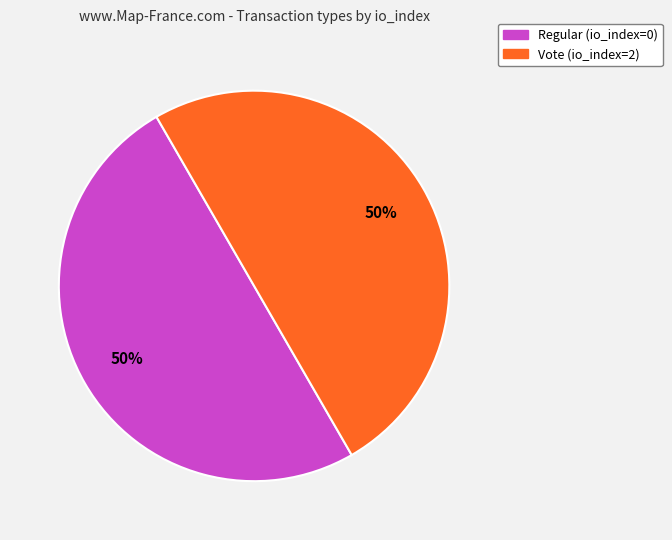

To the nearest percent, what is the average slice percentage?

50%